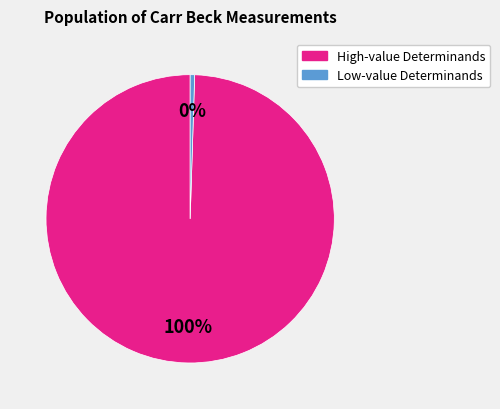

Which category has the biggest portion of the pie?

High-value Determinands